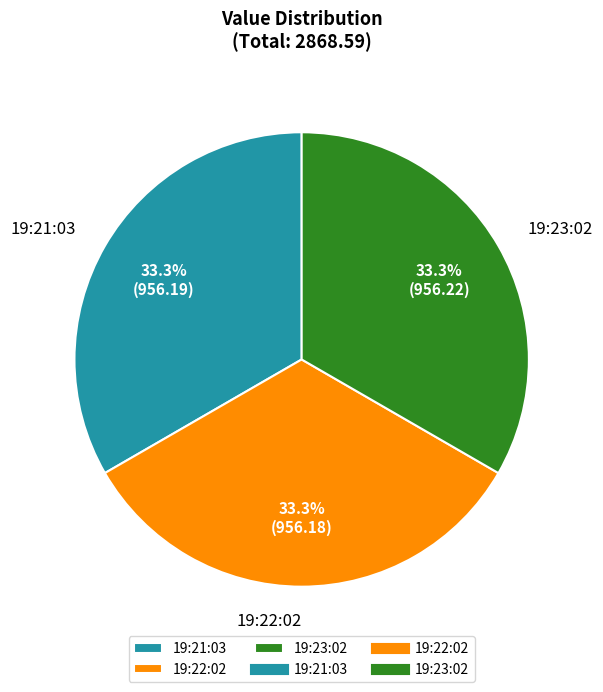

Count the number of slices in the pie.

3